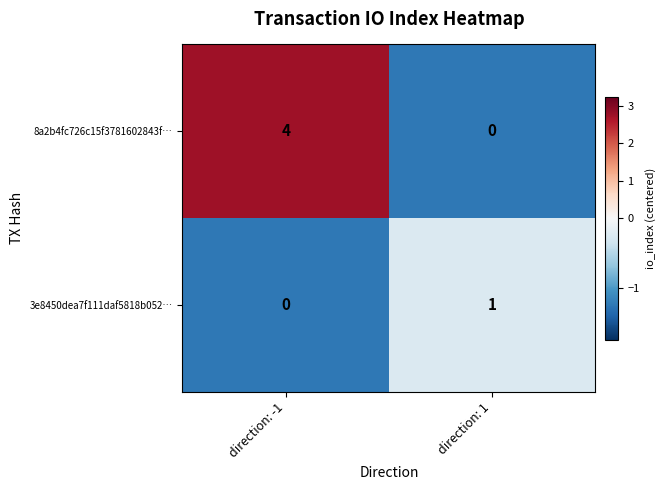

Reading left to right, list all the values displayed in this chart.

8a2b4fc726c15f3781602843f…: 4	0
3e8450dea7f111daf5818b052…: 0	1